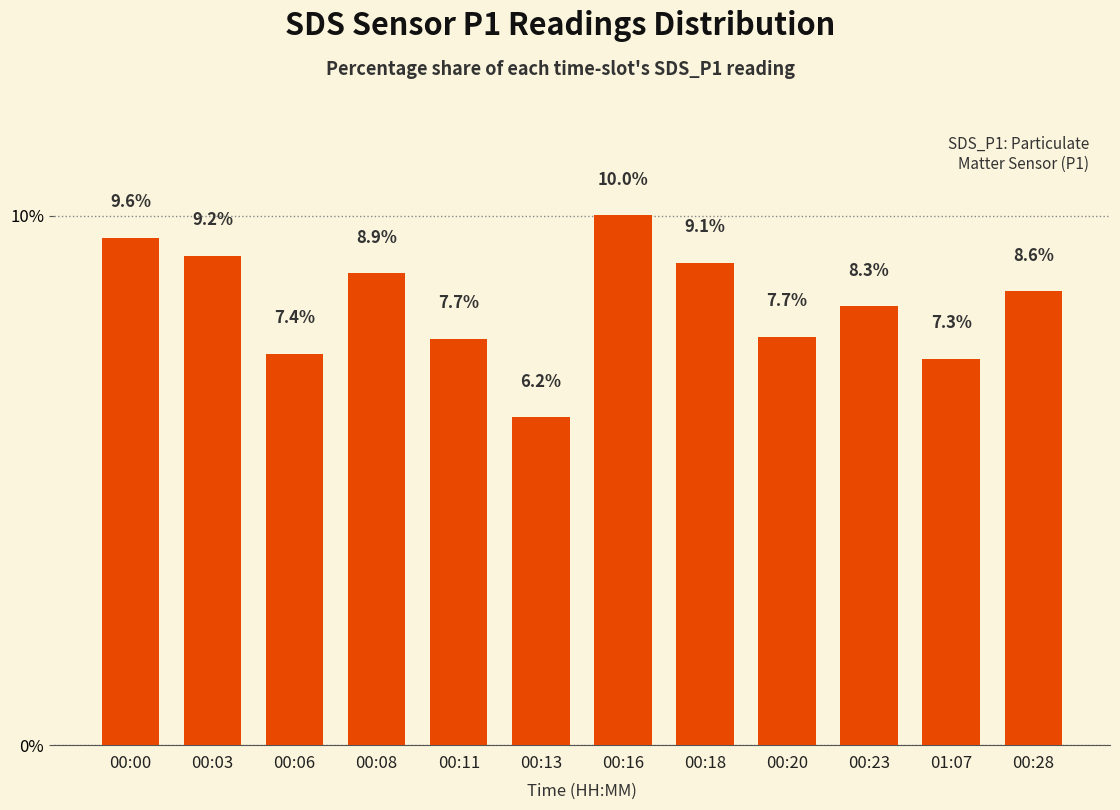

True or false: the data shows 7.3 at 01:07.

True